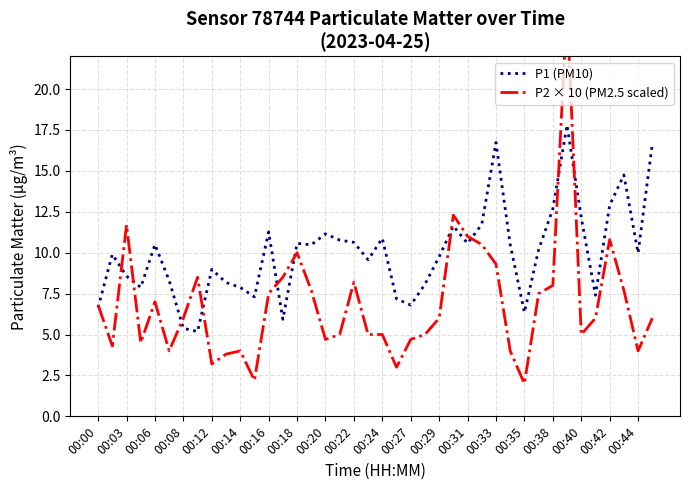

True or false: P1 (PM10) has a value of 9.8 at 00:29.

True